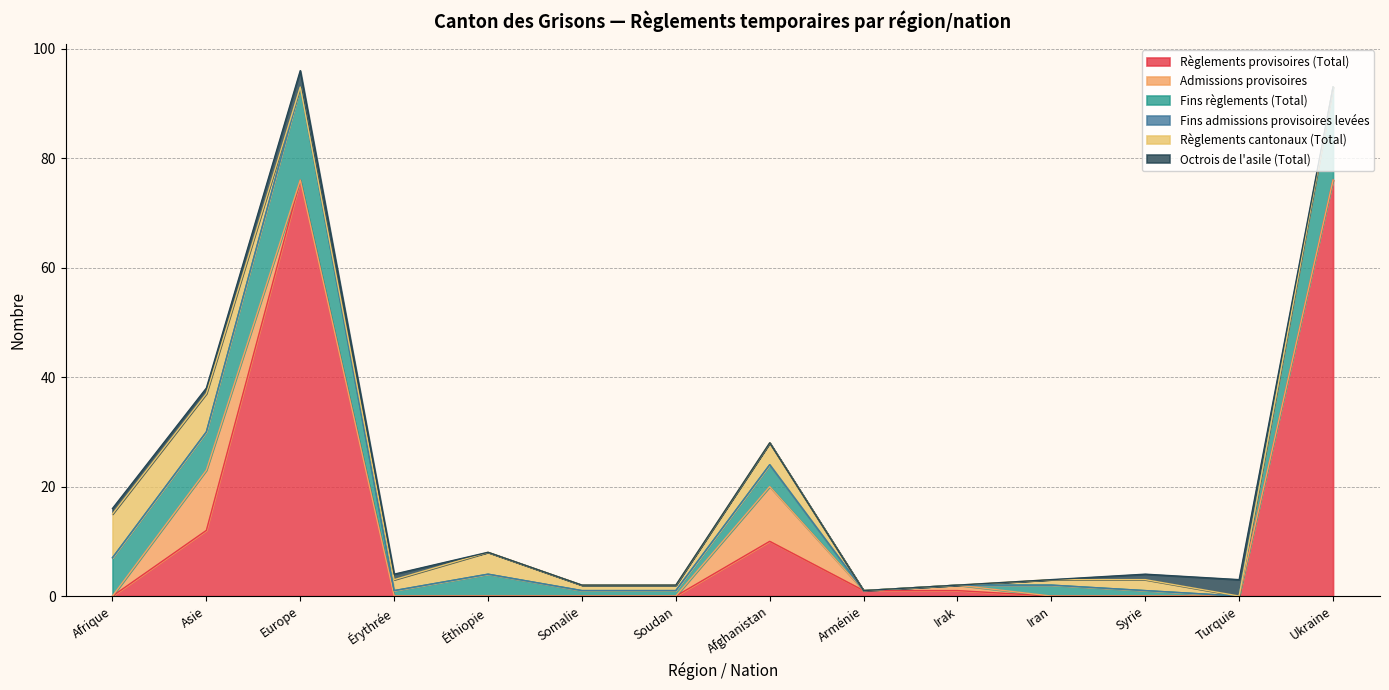

In Fins règlements (Total), how many points are higher than both neighbors (excluding endpoints)?

4